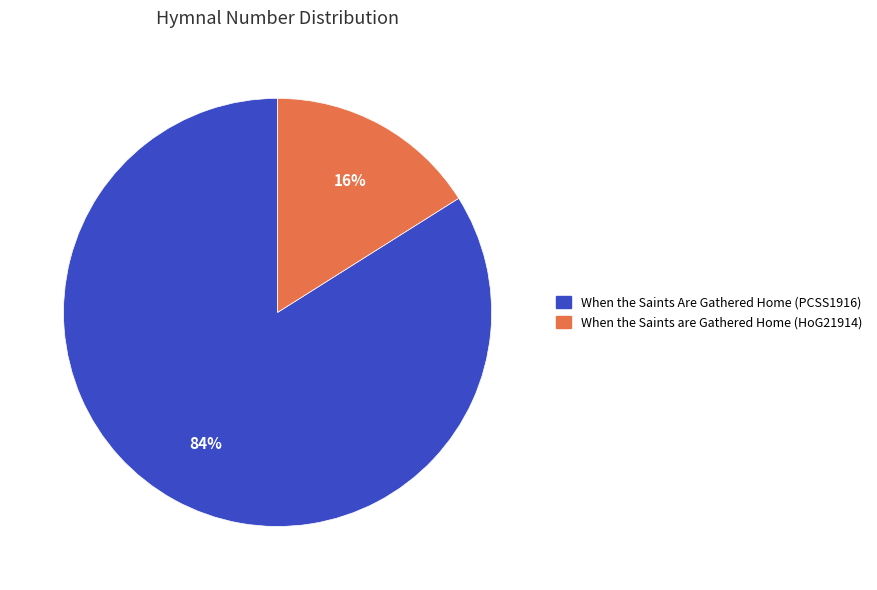

Which category has the biggest portion of the pie?

When the Saints Are Gathered Home (PCSS1916)